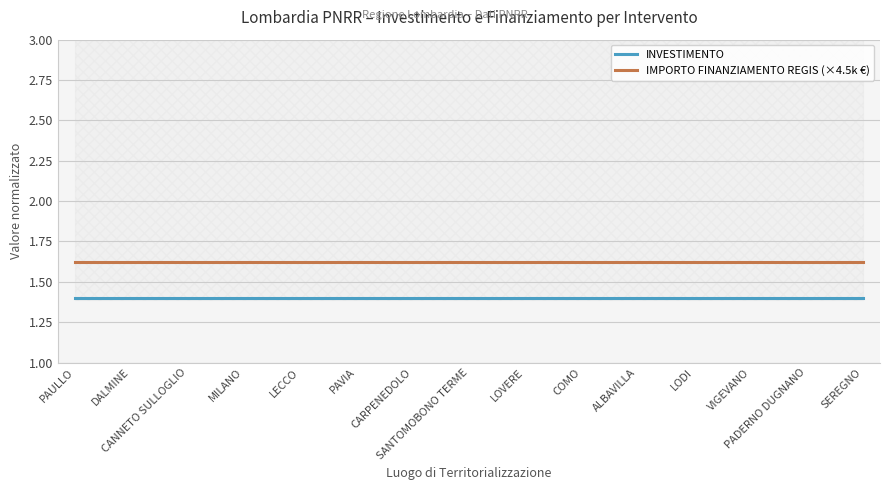

Which series has the largest total across all categories?

IMPORTO FINANZIAMENTO REGIS (×4.5k €)